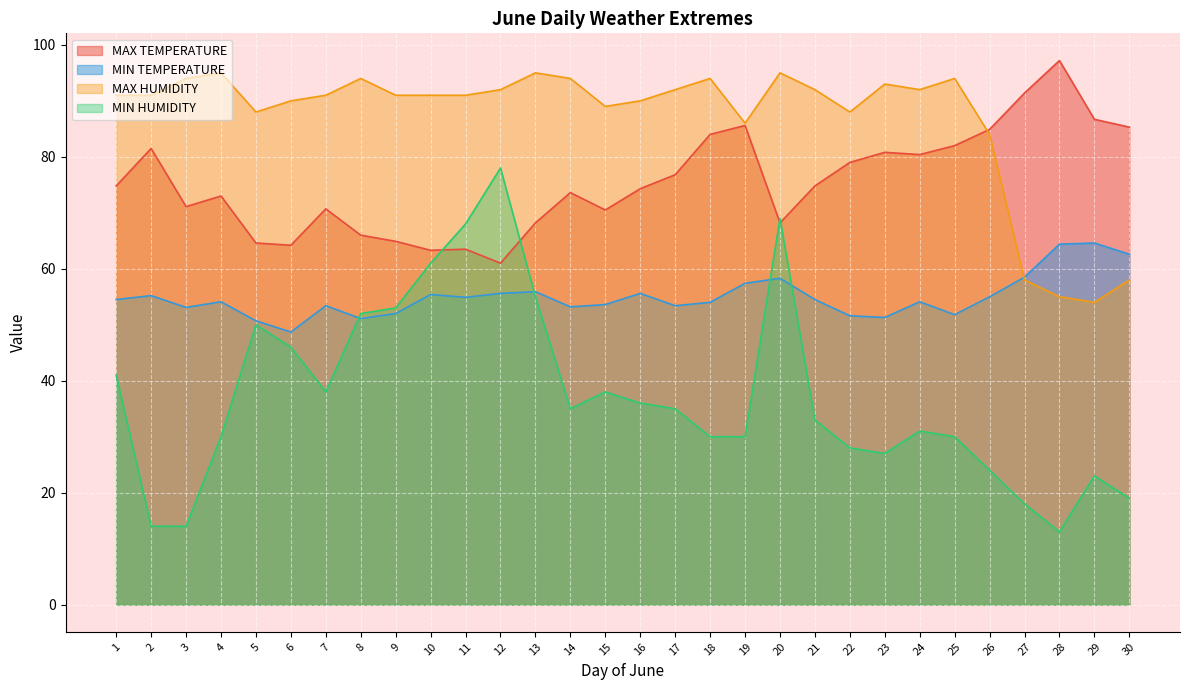

True or false: MAX TEMPERATURE has a value of 97.2 at 28.

True